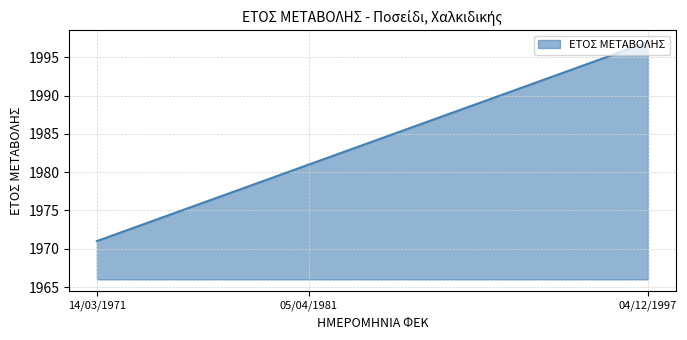

What is the difference between the maximum and second lowest values?

16